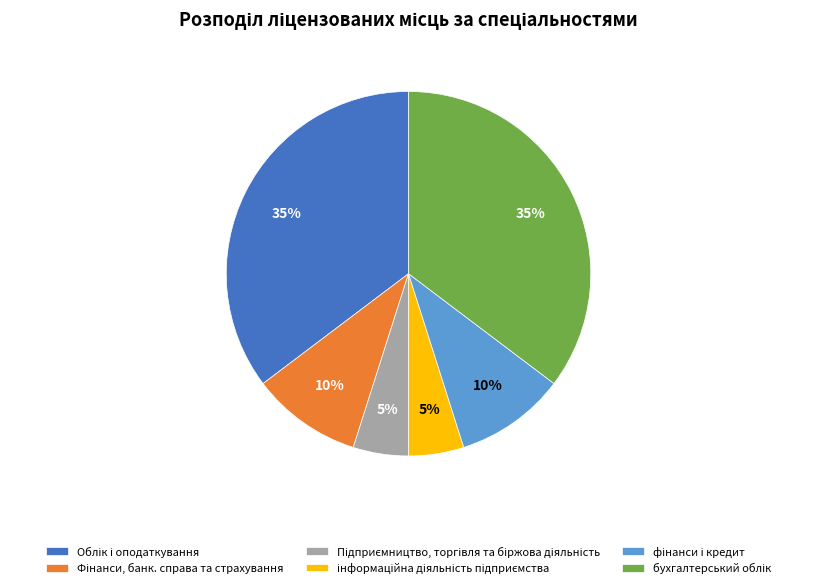

To the nearest percent, what is the difference between the largest and smallest slice percentages?

30%